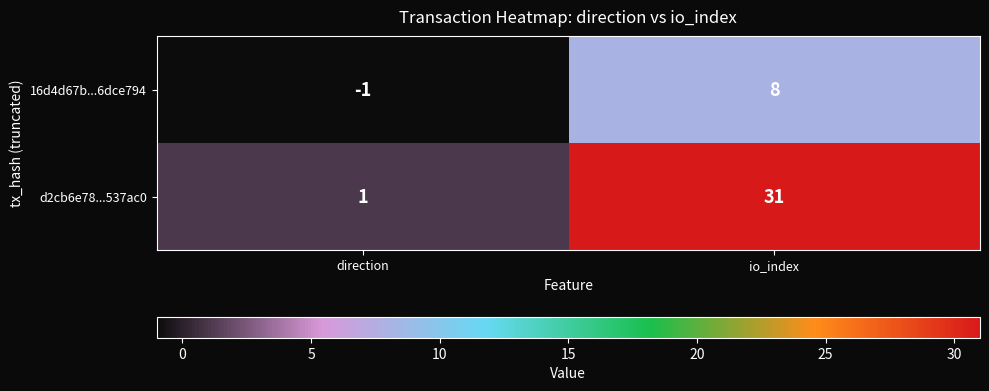

At how many categories does at least one series exceed 24?

1